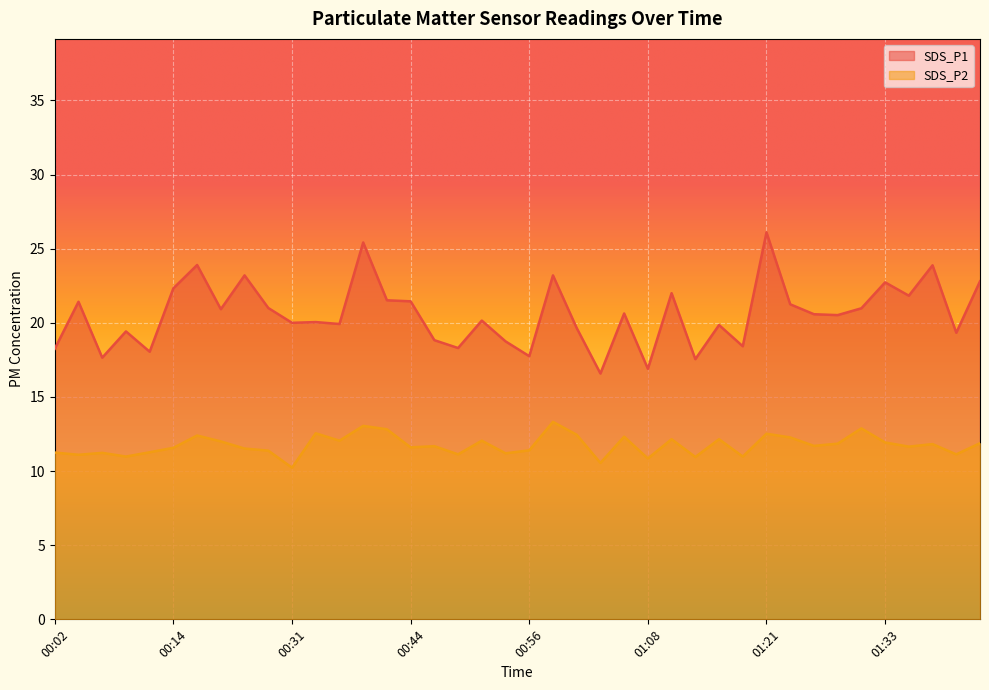

What position from the left is 01:18?

30